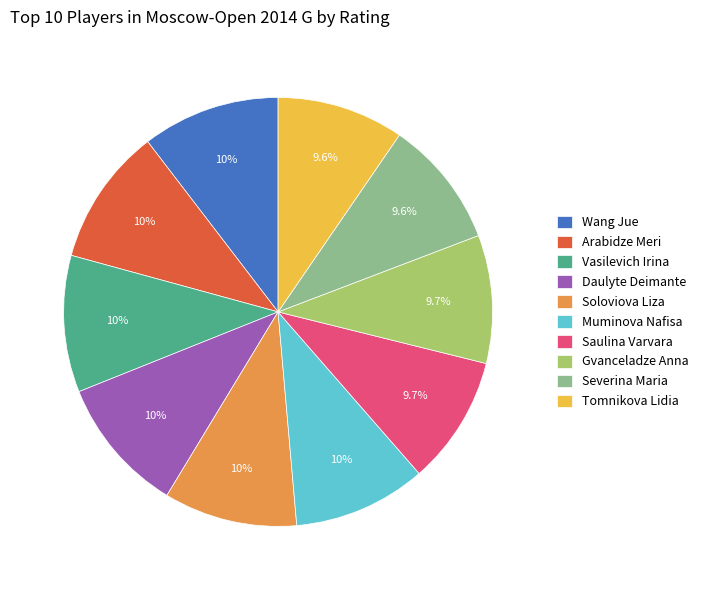

Does any single category account for the majority?

No